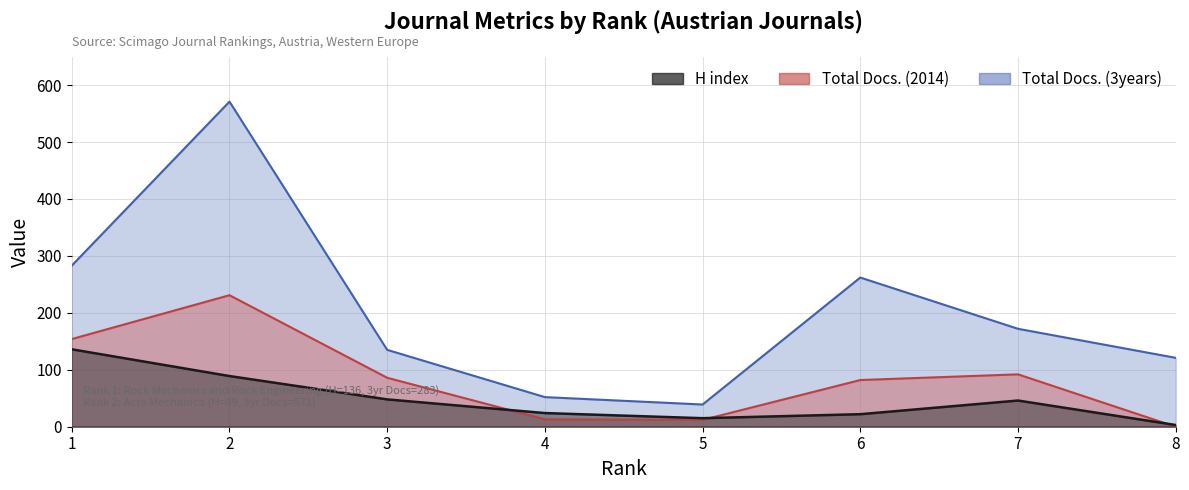

Is it true that H index equals 46 at 7?

True